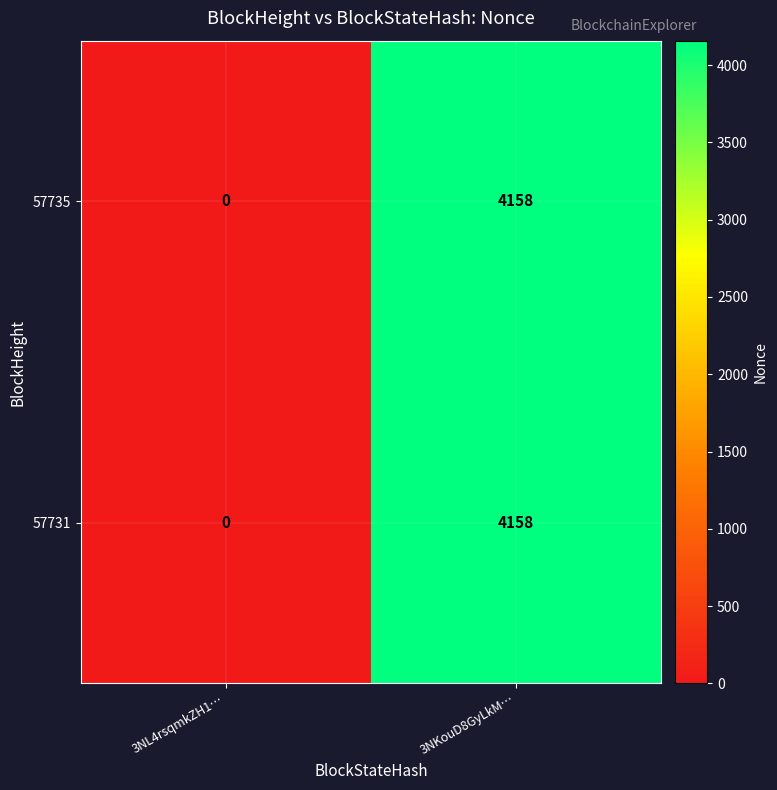

What is the difference between the maximum and minimum values in the 57731 series?

4158